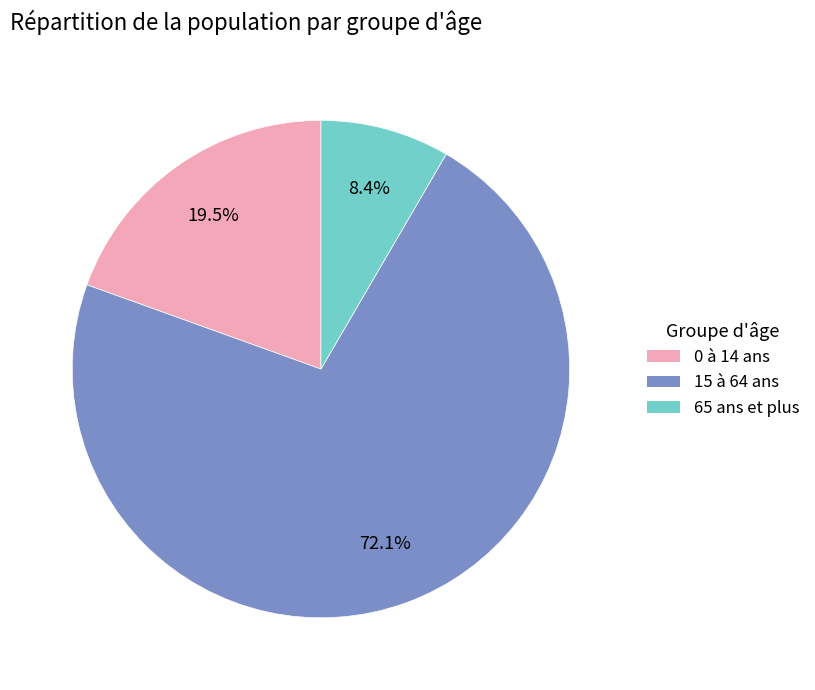

To the nearest percent, what percentage of the pie is 65 ans et plus?

8%